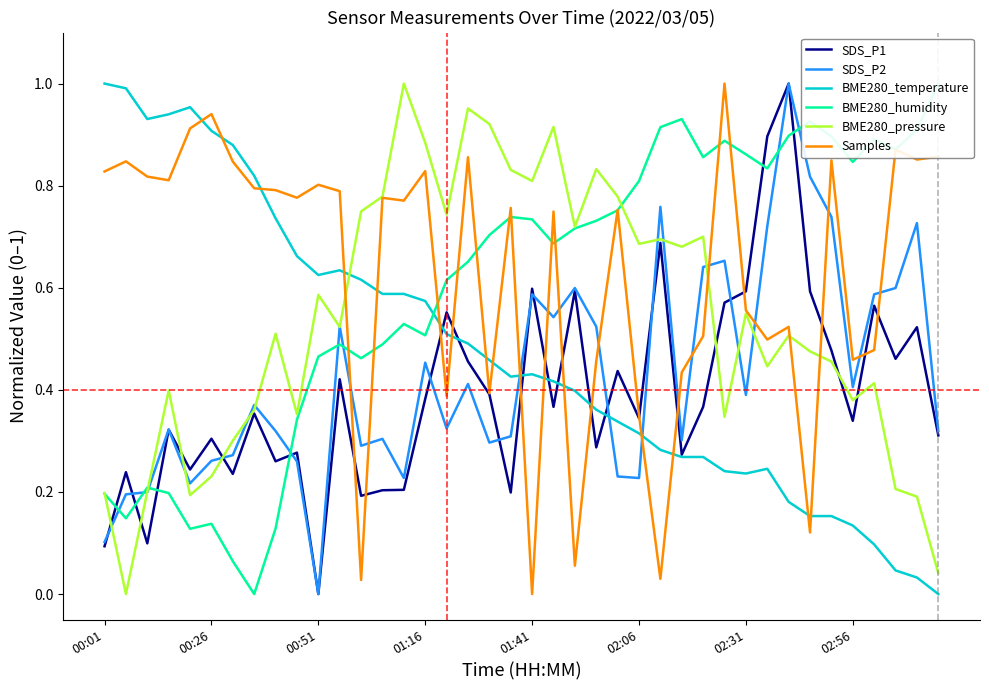

Which category has the highest value in the SDS_P1 series?

32